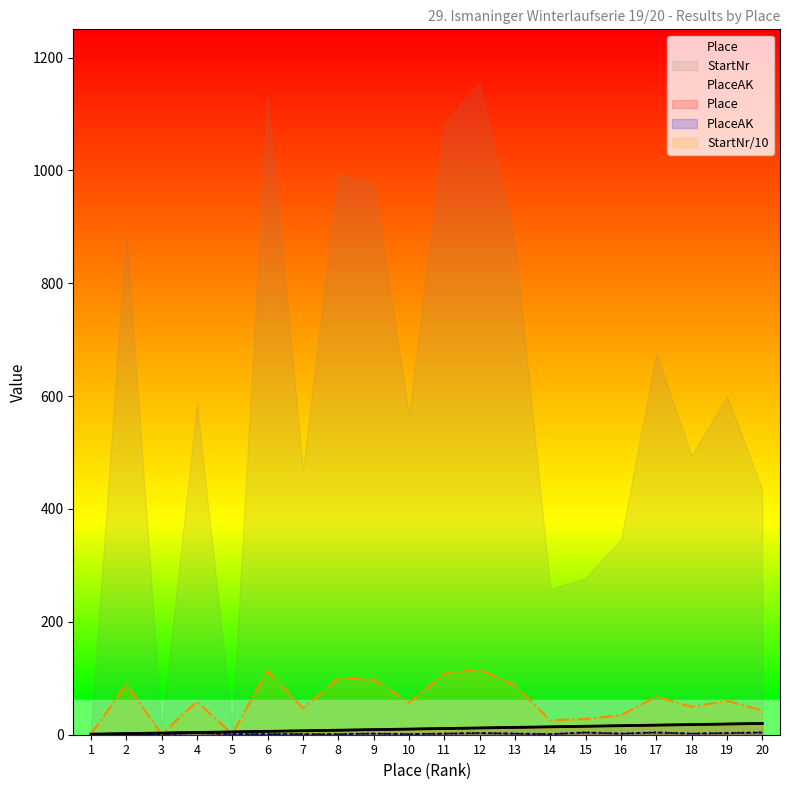

What is the highest value of the PlaceAK series?

4.0